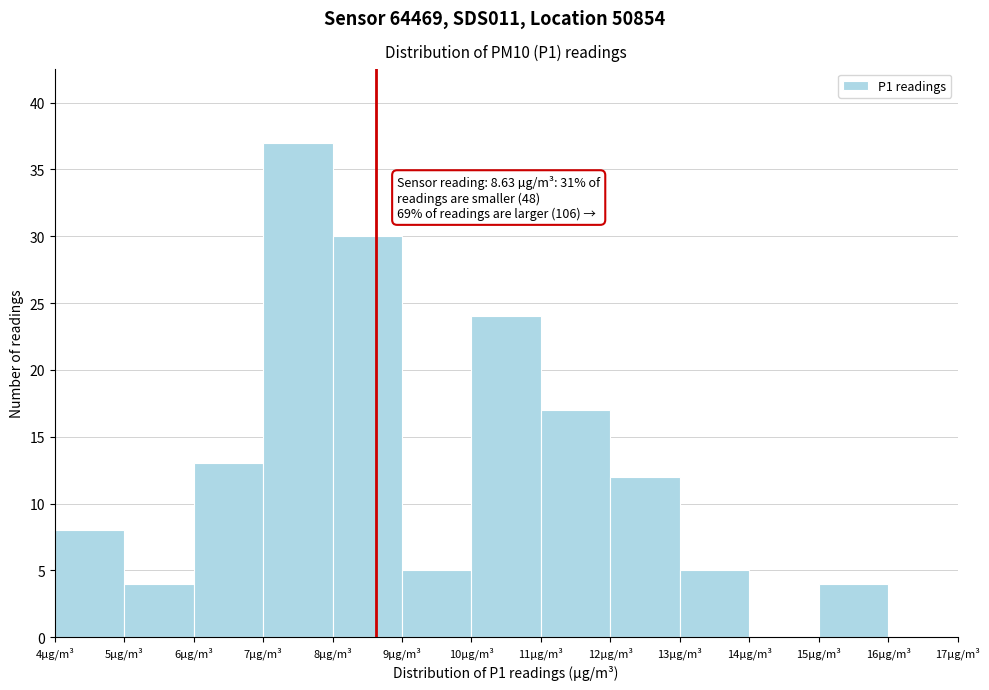

Over which range of the x-axis is the bar tallest?

7 to 8